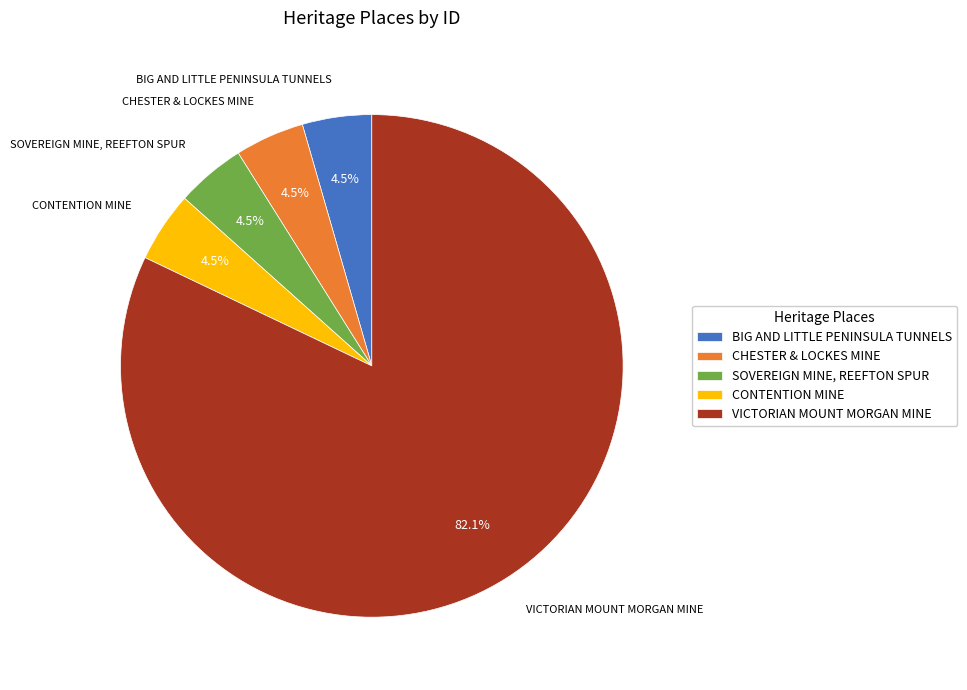

To the nearest percent, what is the difference between the largest and smallest slice percentages?

78%